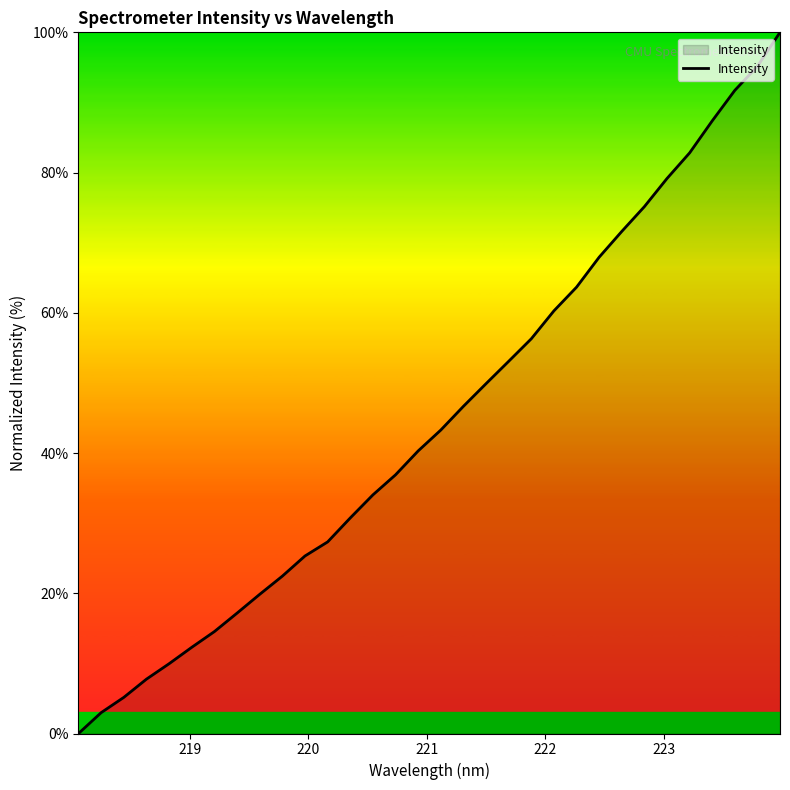

What is the greatest value displayed?

100.0